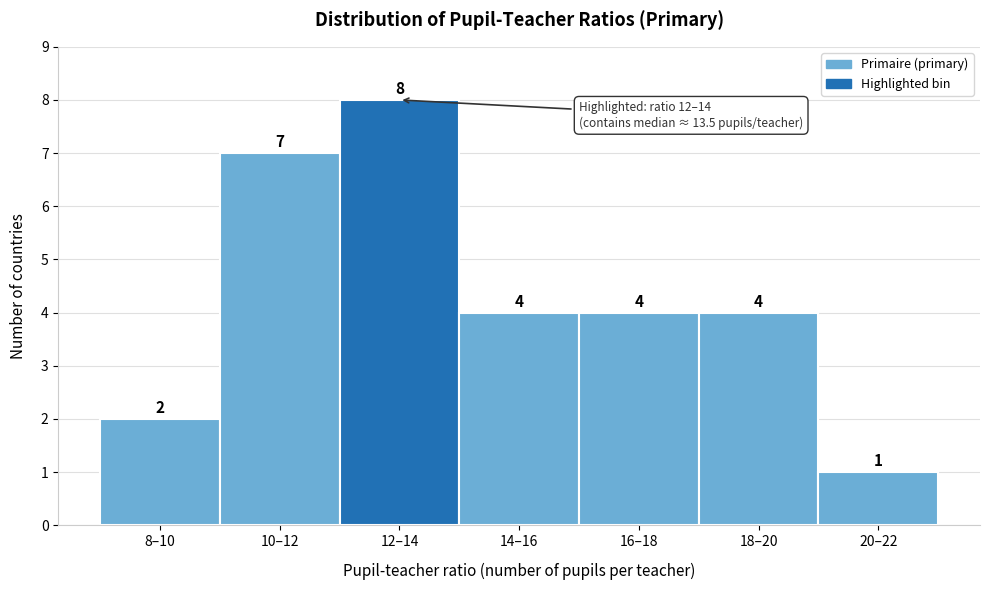

Reading left to right, list all the values displayed in this chart.

8–10=2	10–12=7	12–14=8	14–16=4	16–18=4	18–20=4	20–22=1